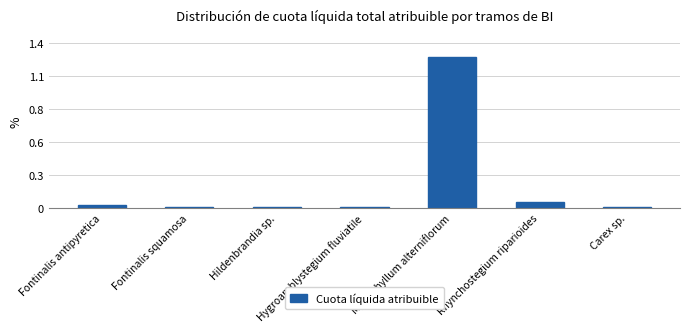

Are the bars horizontal?

No